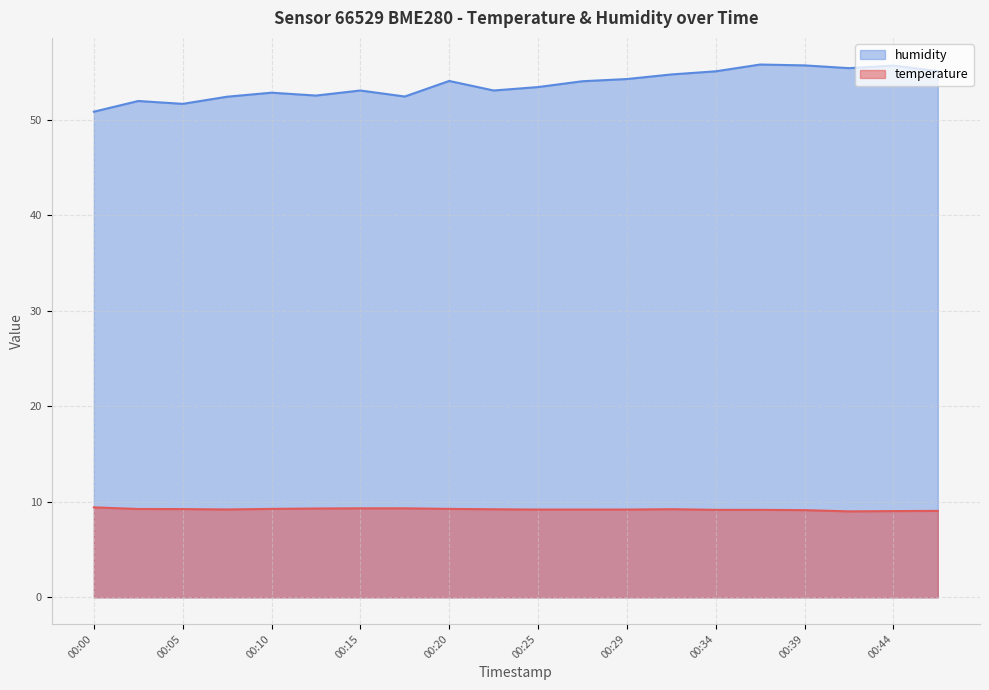

True or false: humidity has a value of 70.7 at 00:12.

False